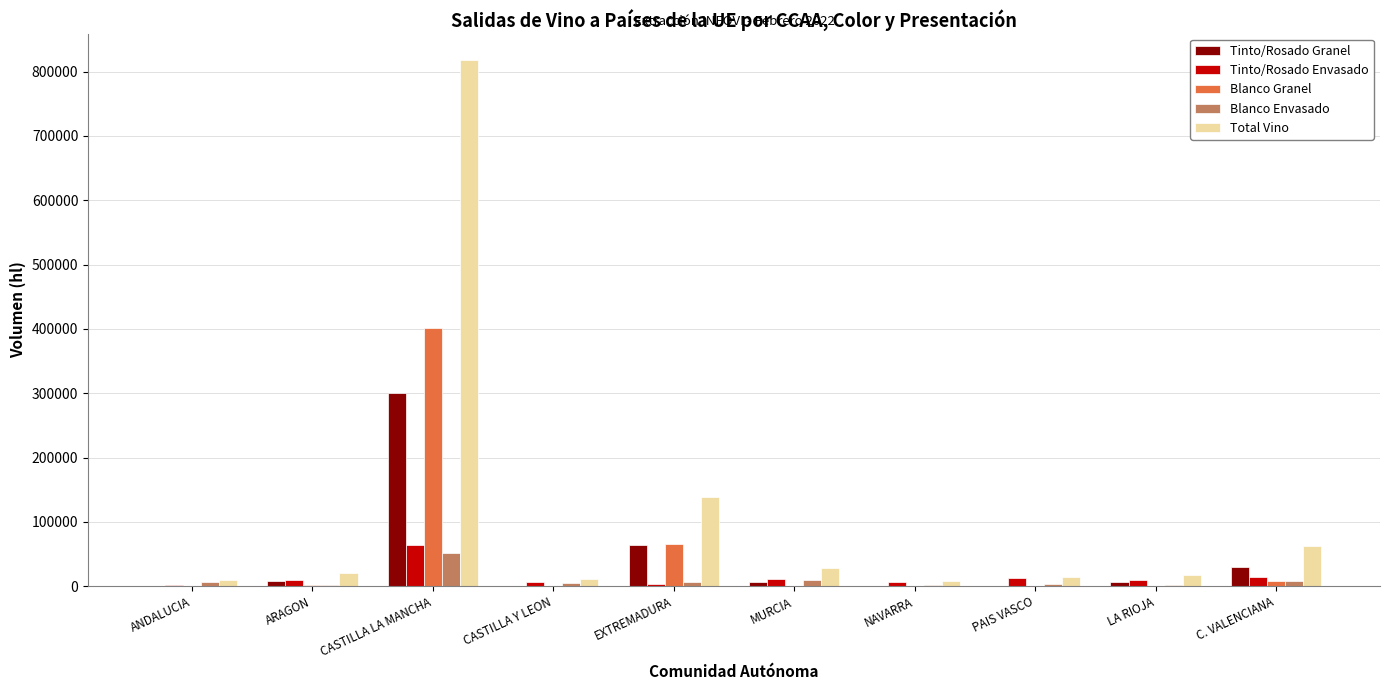

Does the chart contain stacked bars?

No